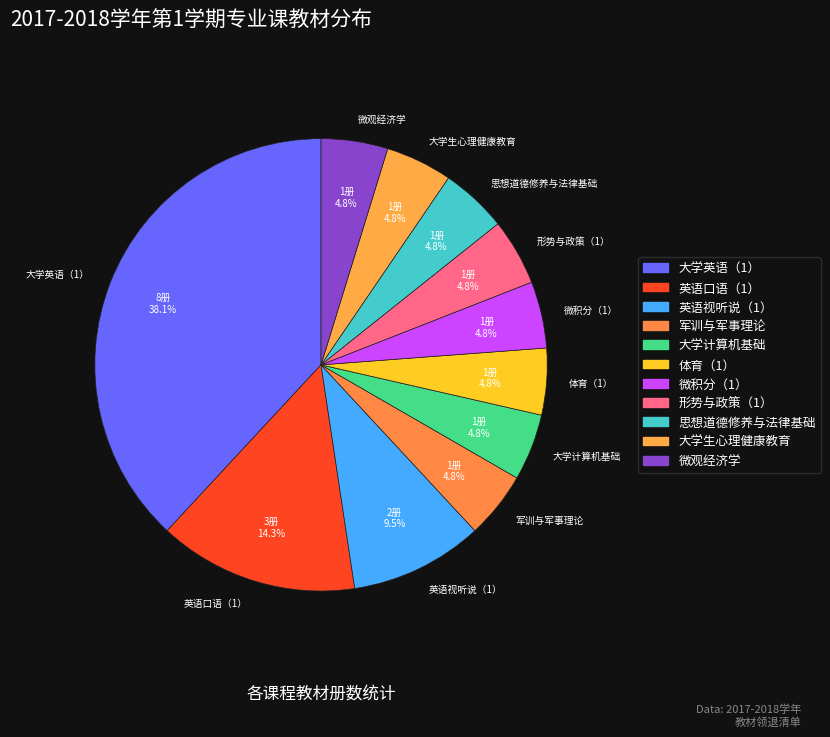

Between 英语视听说（1） and 思想道德修养与法律基础, which is larger?

英语视听说（1）